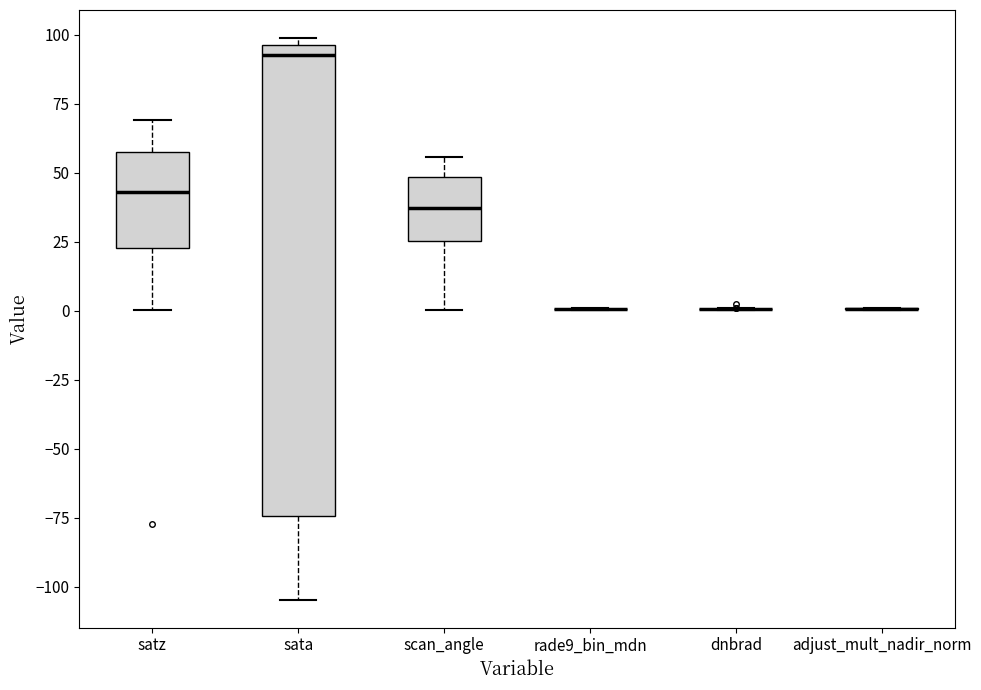

Comparing the boxes themselves (not the whiskers), which one is the tallest?

sata